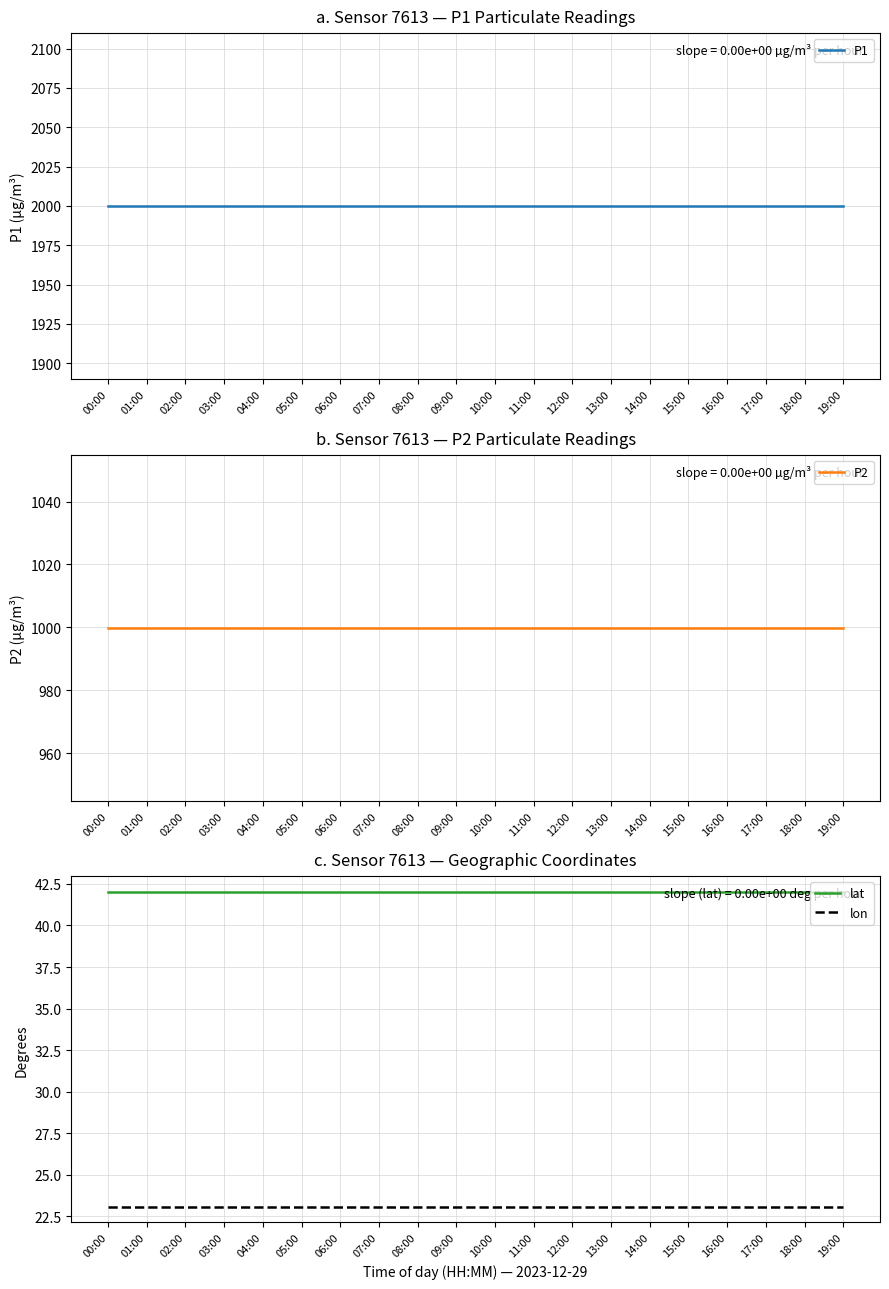

What is the sum of the P2 values at 09:00 and 07:00?

1999.8